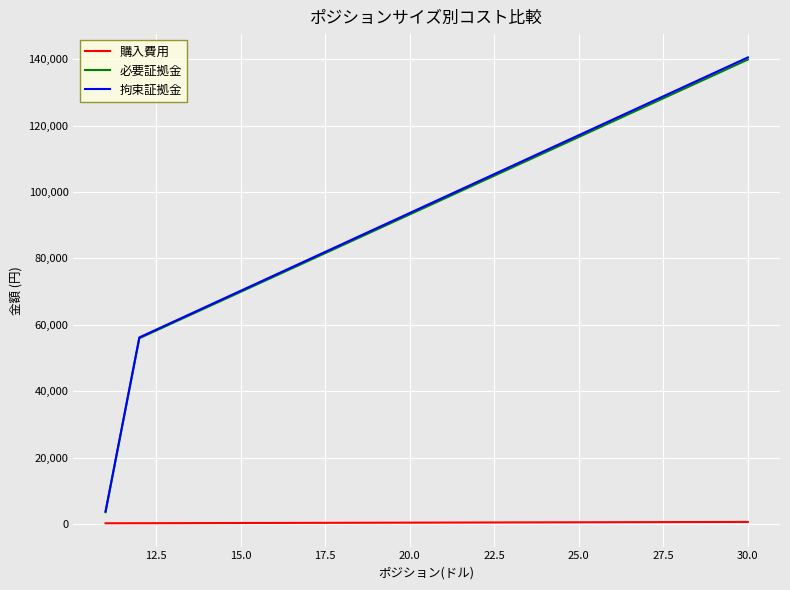

What are all the series names shown in the legend?

購入費用, 必要証拠金, 拘束証拠金